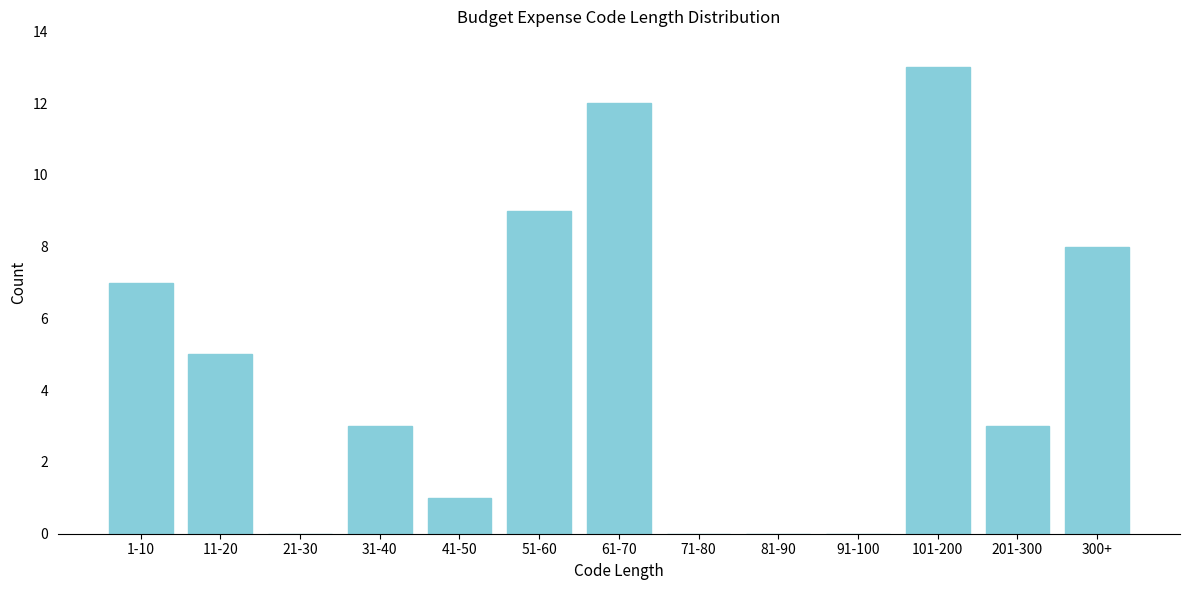

Reading right to left, list all the values displayed in this chart.

300+=8	201-300=3	101-200=13	91-100=0	81-90=0	71-80=0	61-70=12	51-60=9	41-50=1	31-40=3	21-30=0	11-20=5	1-10=7